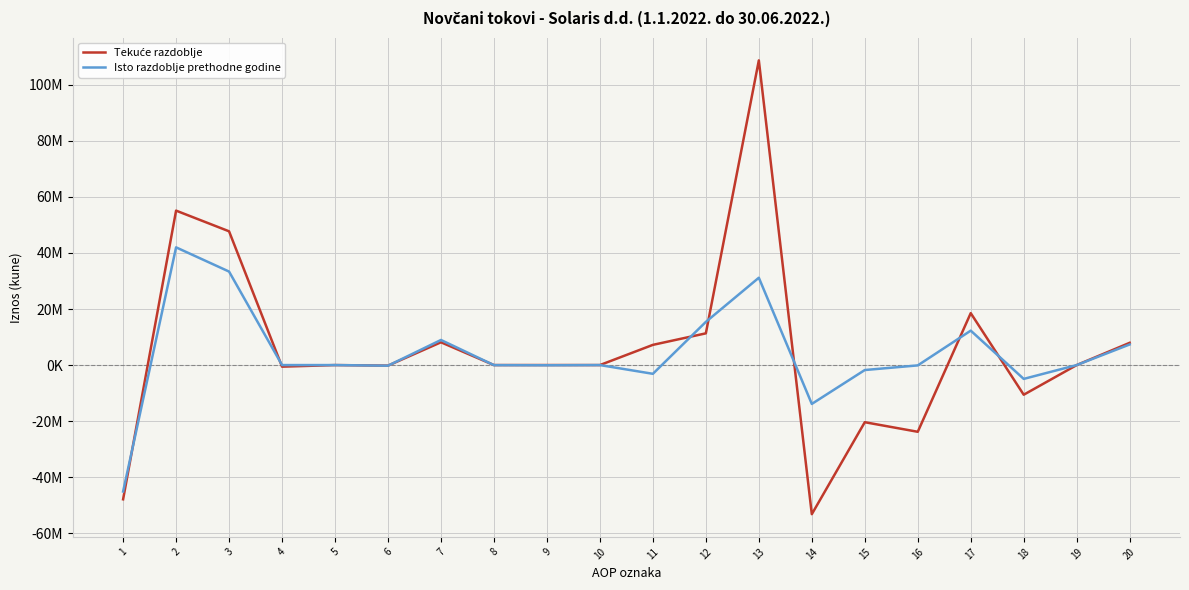

Does the chart have visible grid lines?

Yes